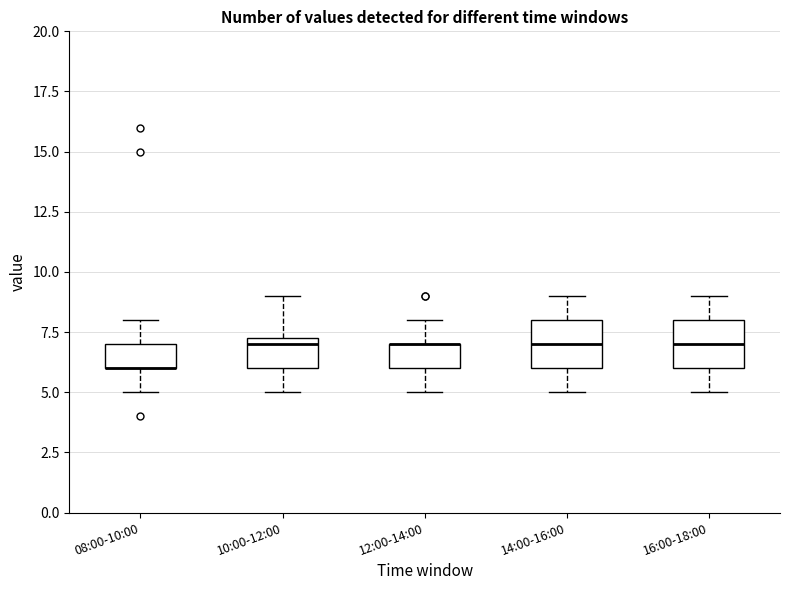

Where is the lower edge of the box for 12:00-14:00 on the y-axis? The values are not printed on the chart, so give them approximately, as read against the axis.

6.0